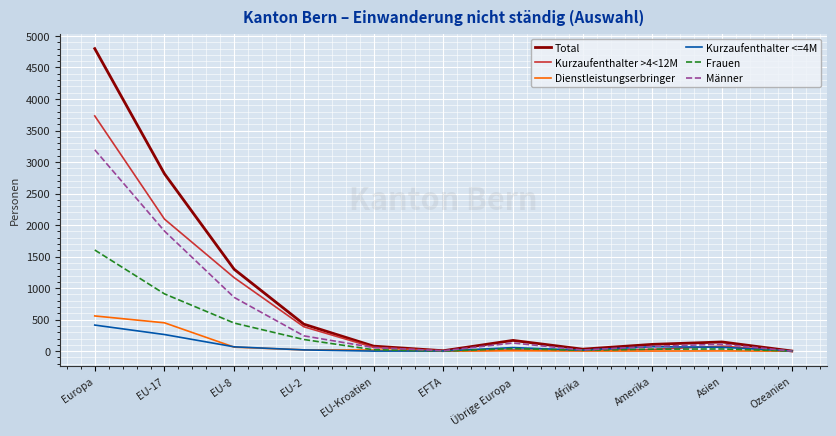

What is the highest value of the Männer series?

3194